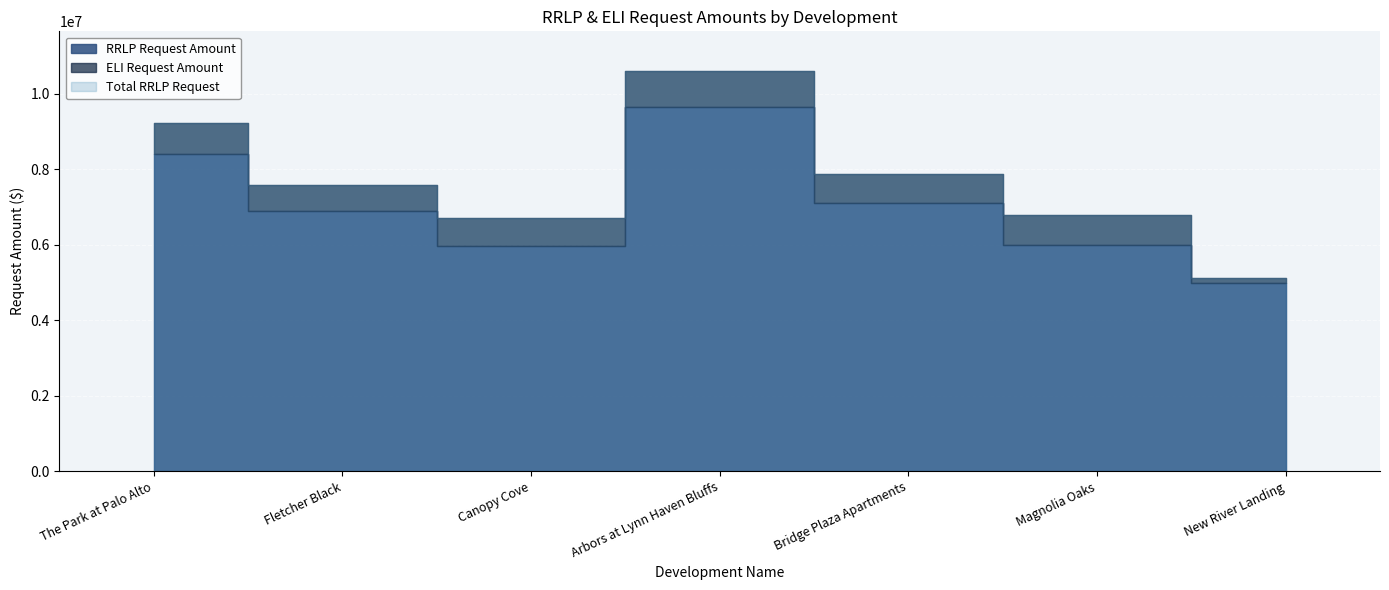

True or false: RRLP Request Amount and Total RRLP Request intersect in this chart.

False